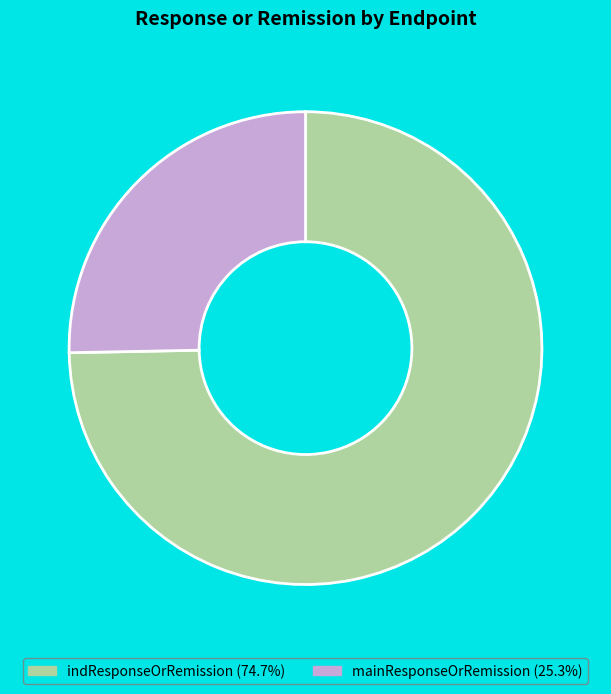

What is the smallest slice in the pie chart?

mainResponseOrRemission